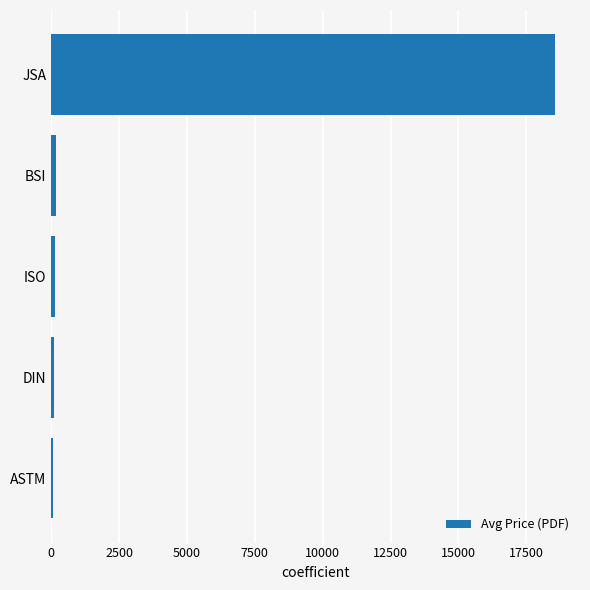

What is the difference between the maximum and minimum values?

18483.7